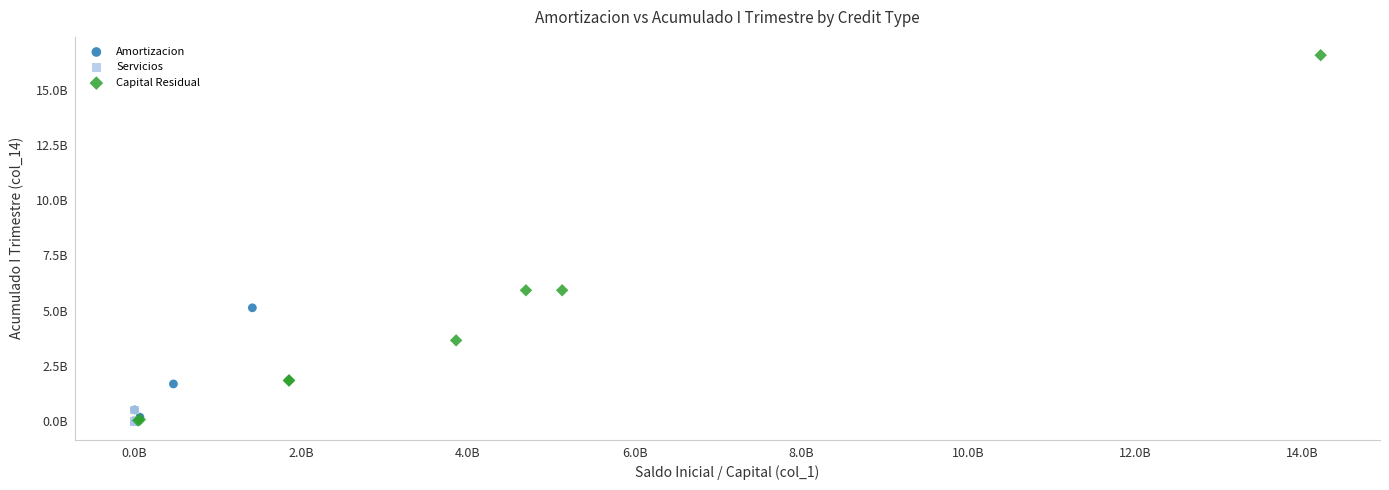

Which series contains the highest Y value?

Capital Residual